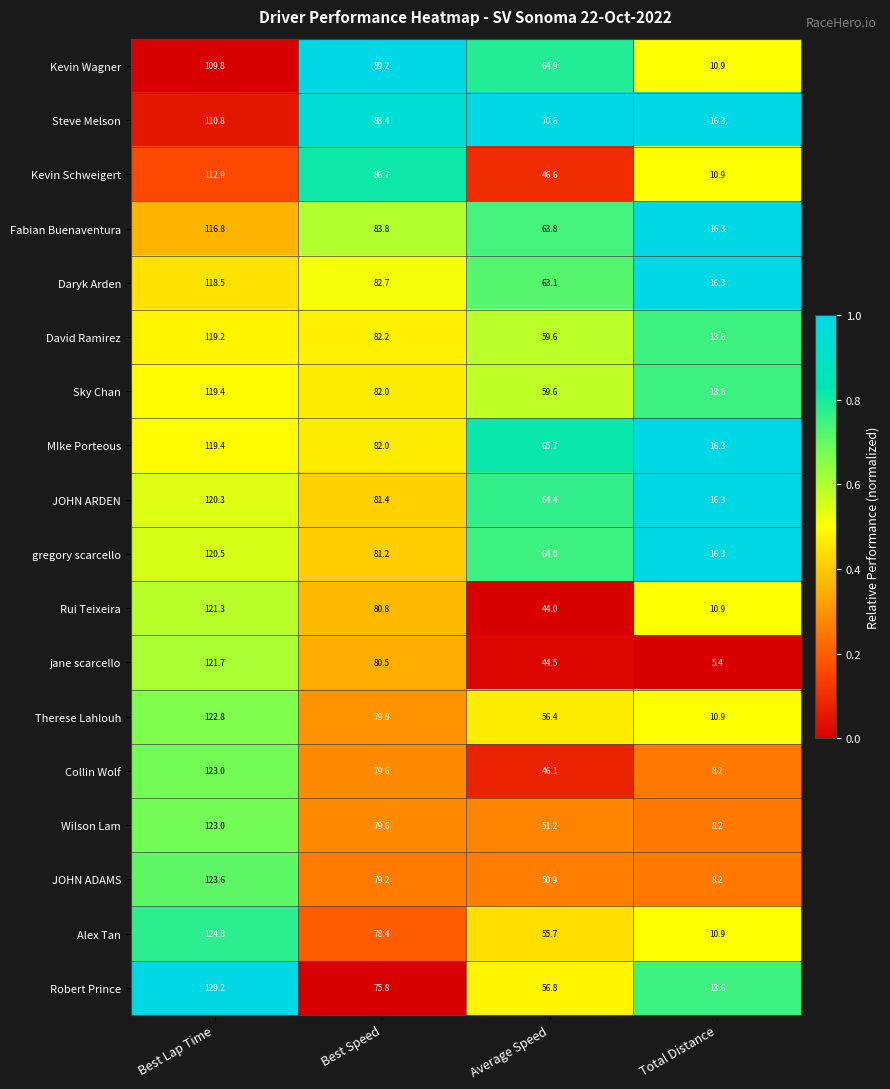

What is the greatest value displayed?

129.2